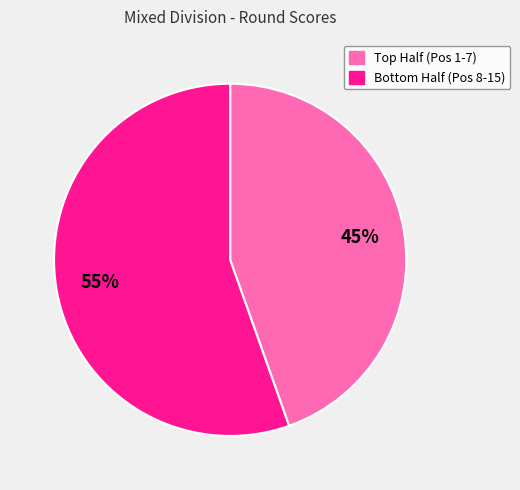

Which category has the biggest portion of the pie?

Bottom Half (Pos 8-15)